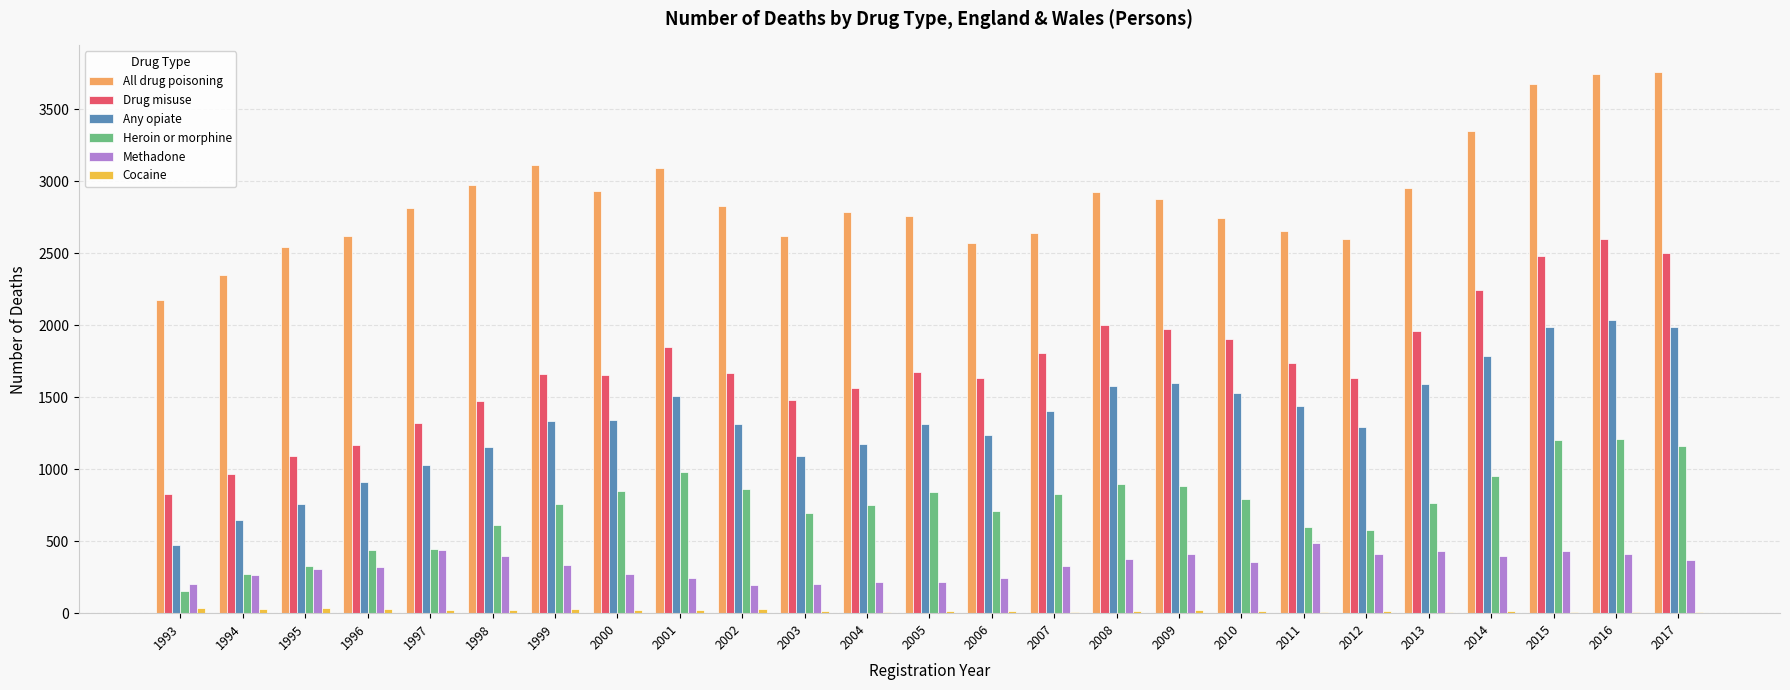

The value of All drug poisoning at 1996 is 4106. True or false?

False